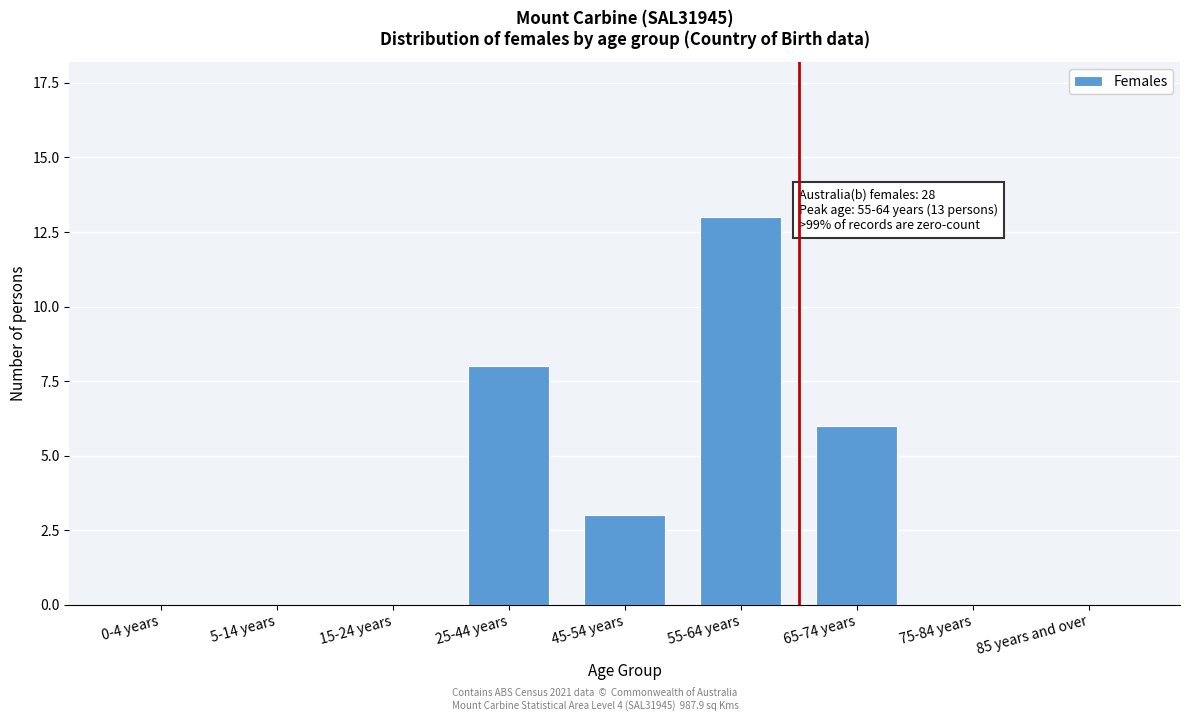

Reading left to right, transcribe all the data shown in this chart.

0-4 years=0	5-14 years=0	15-24 years=0	25-44 years=8	45-54 years=3	55-64 years=13	65-74 years=6	75-84 years=0	85 years and over=0